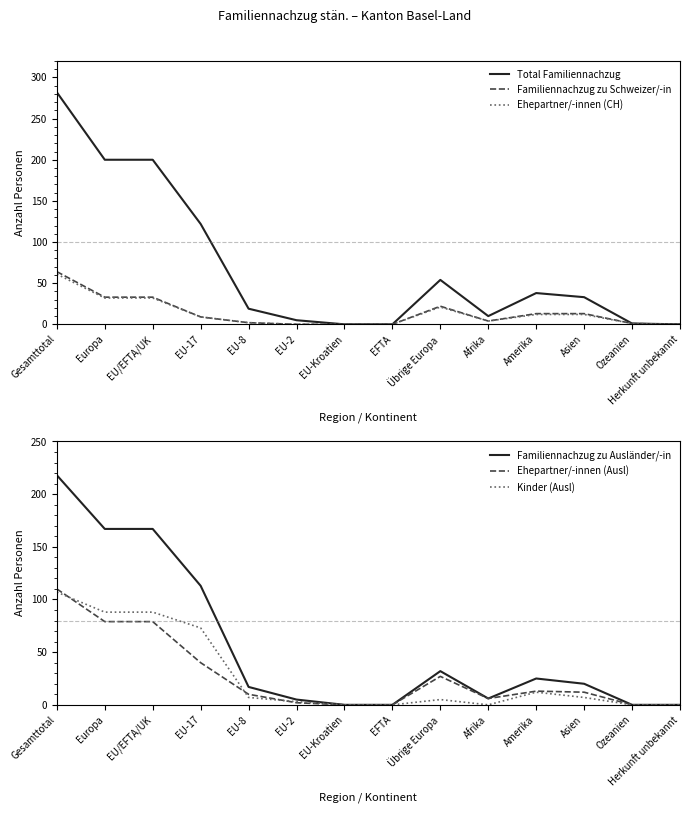

True or false: Familiennachzug zu Schweizer/-in and Ehepartner/-innen (CH) cross at least once.

False